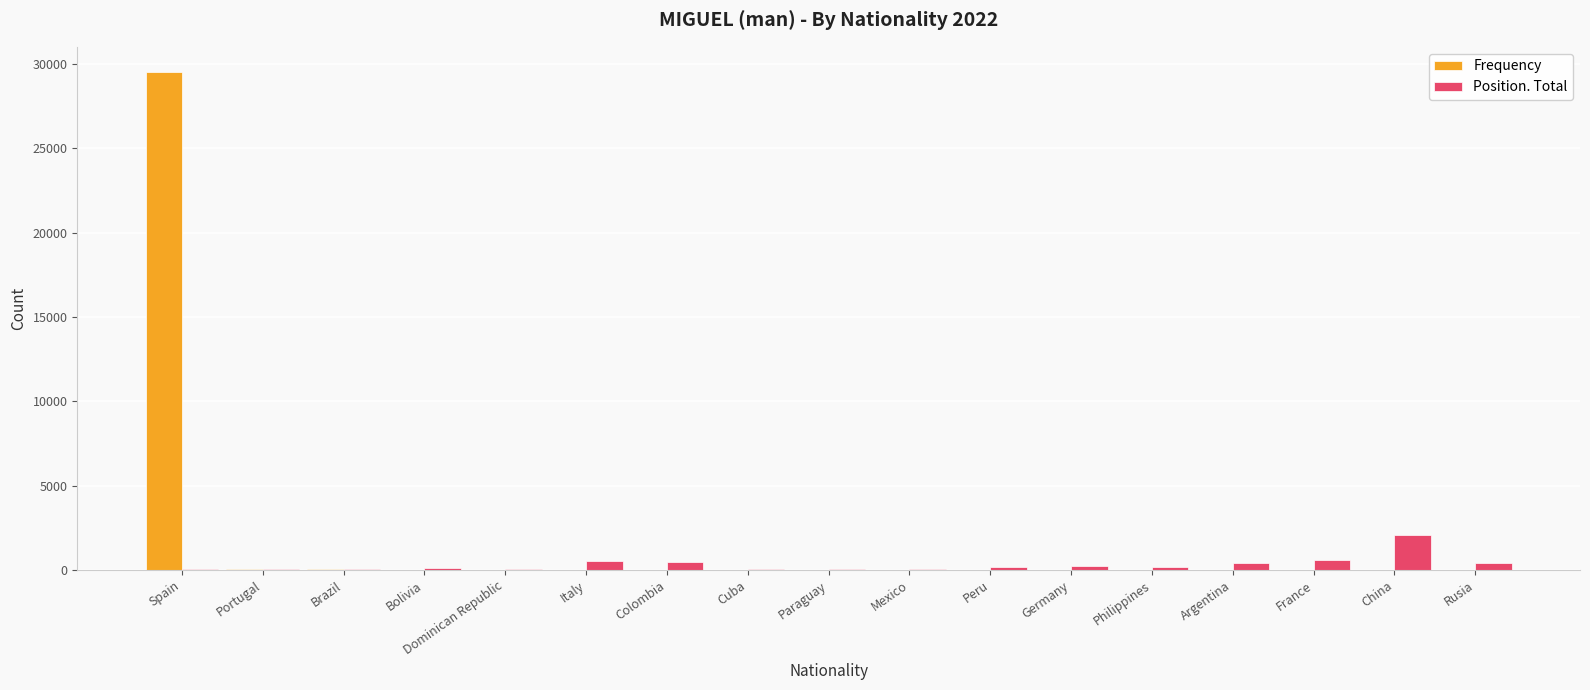

What is the average value of the Frequency series?

1752